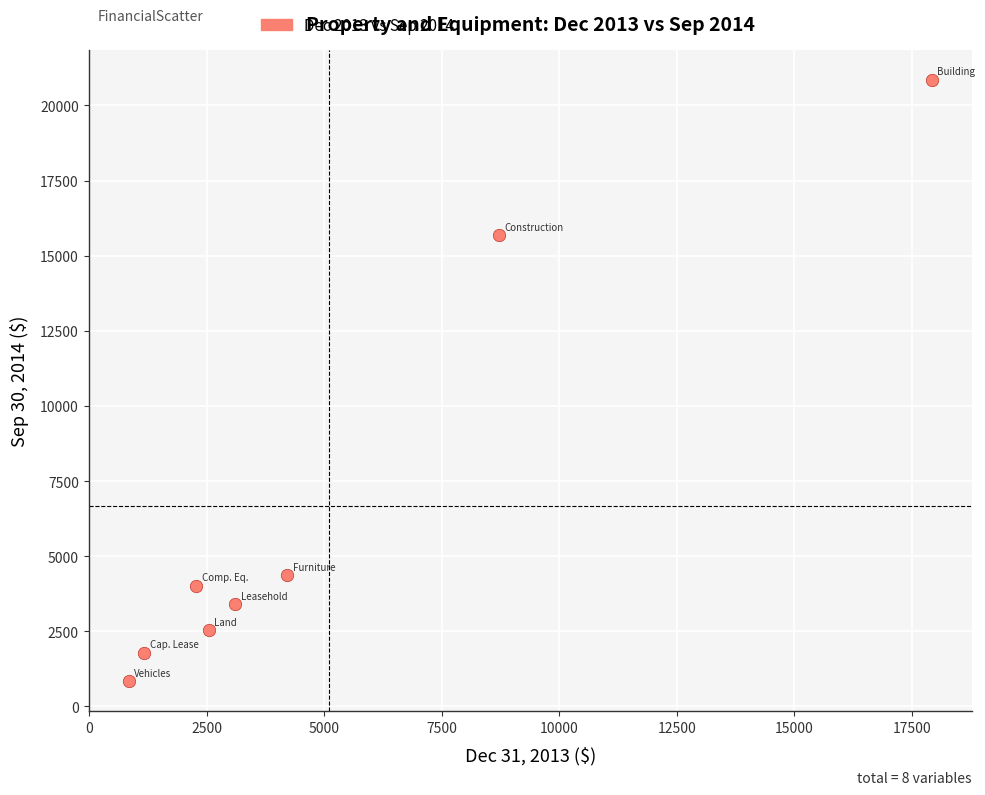

What is the range of Y values (max minus min)?

20024